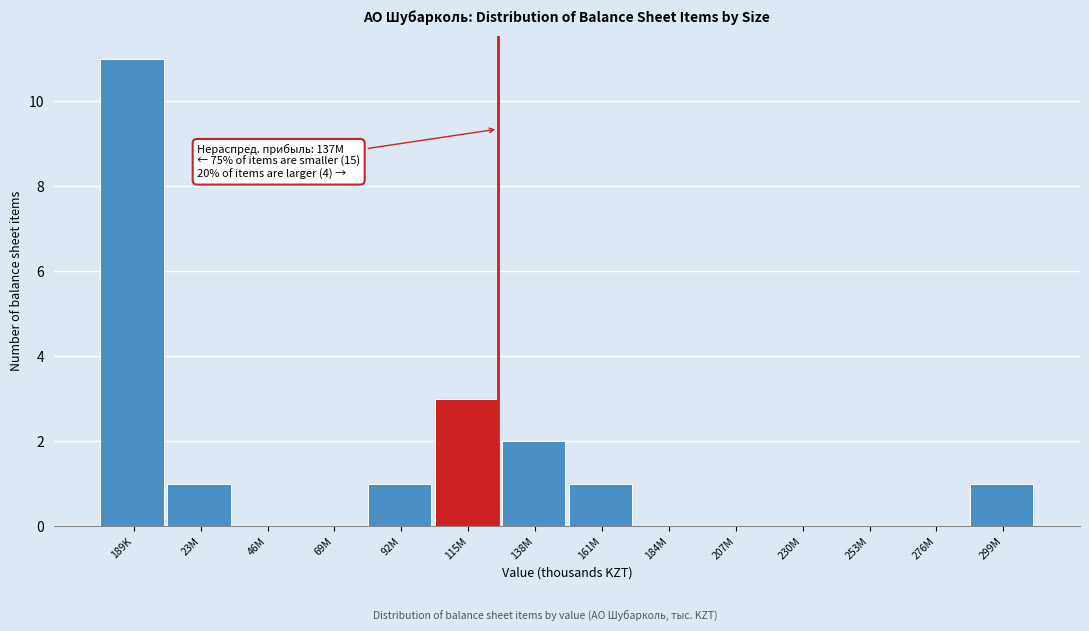

Reading left to right, what are all the values shown in this chart?

189K=11	23M=1	46M=0	69M=0	92M=1	115M=3	138M=2	161M=1	184M=0	207M=0	230M=0	253M=0	276M=0	299M=1